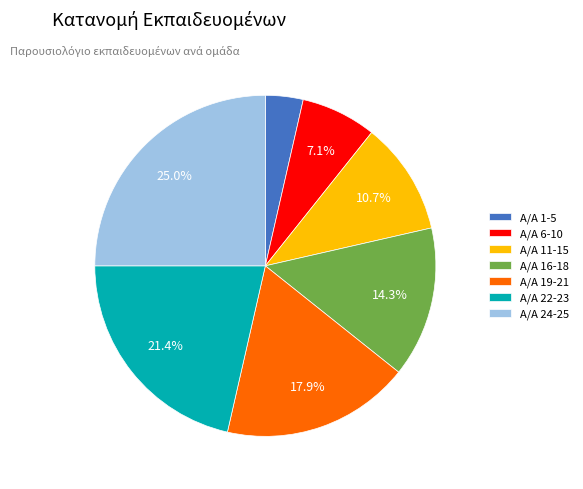

Does Α/Α 1-5 represent more than half of the total?

No